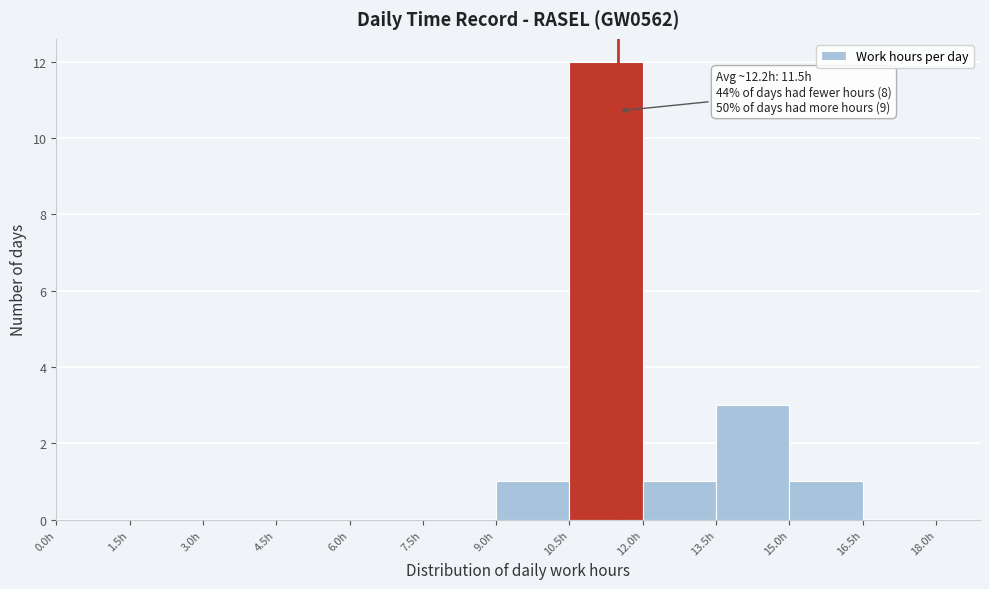

Which range on the x-axis has the tallest bar?

10.5 to 12.0